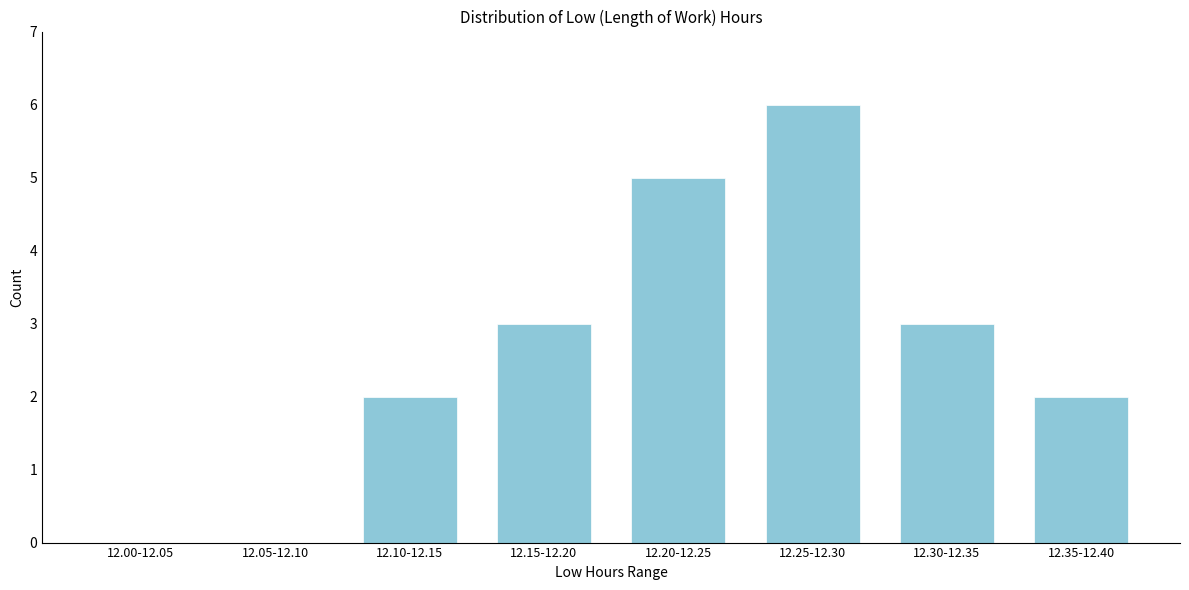

Reading left to right, list all the values displayed in this chart.

12.00-12.05=0	12.05-12.10=0	12.10-12.15=2	12.15-12.20=3	12.20-12.25=5	12.25-12.30=6	12.30-12.35=3	12.35-12.40=2